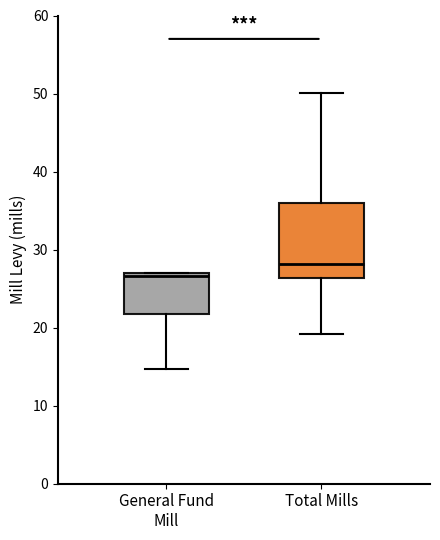

Where is the lower edge of the box for General Fund Mill on the y-axis? The values are not printed on the chart, so give them approximately, as read against the axis.

22